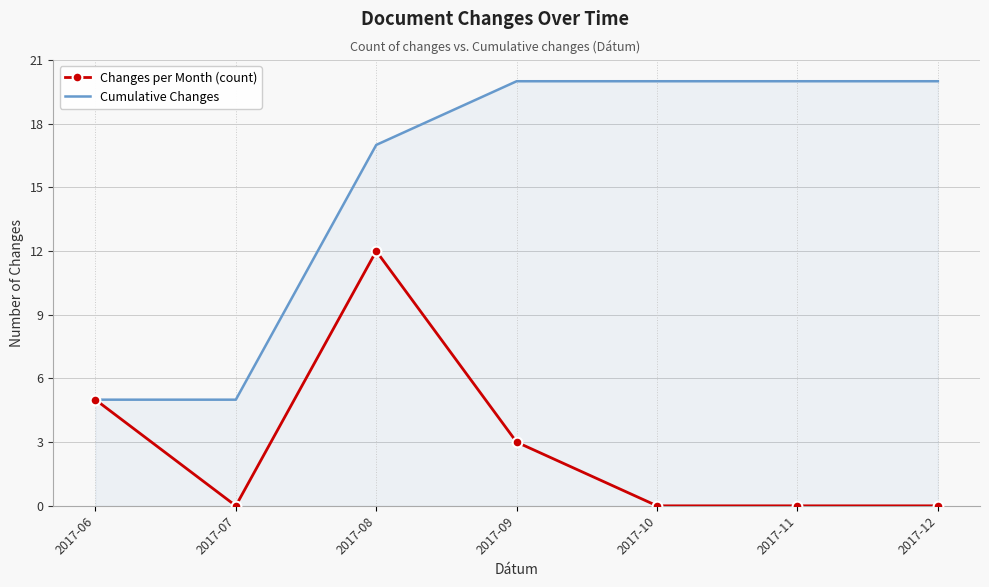

At how many categories does at least one series exceed 15?

5